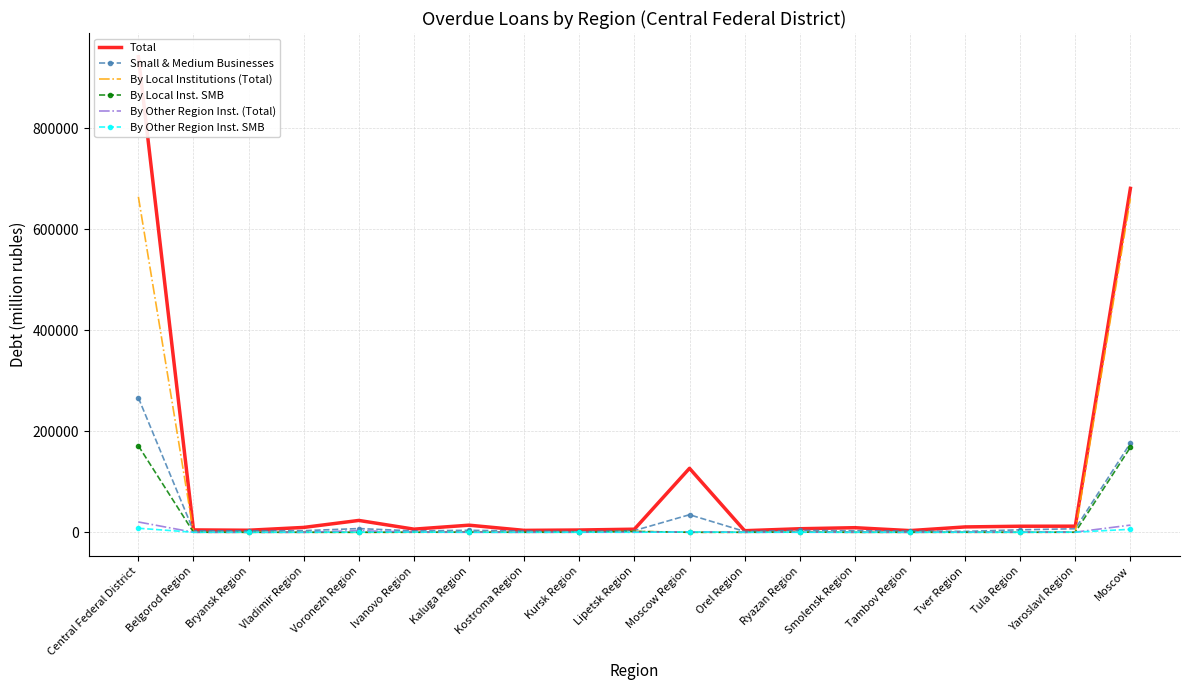

Is the value of Total at Kursk Region greater than the value of By Local Inst. SMB at Tula Region?

Yes